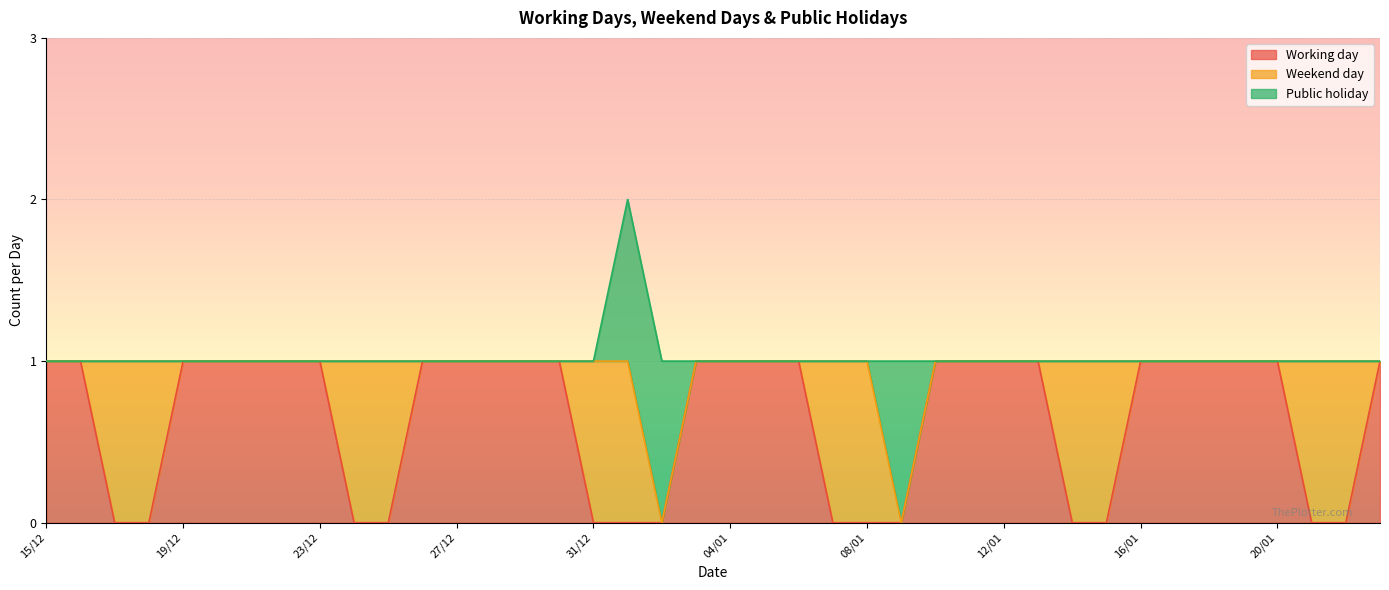

Reading left to right, transcribe all the data shown in this chart.

Working day: 1	1	0	0	1	1	1	1	1	0	0	1	1	1	1	1	0	0	0	1	1	1	1	0	0	0	1	1	1	1	0	0	1	1	1	1	1	0	0	1
Weekend day: 0	0	1	1	0	0	0	0	0	1	1	0	0	0	0	0	1	1	0	0	0	0	0	1	1	0	0	0	0	0	1	1	0	0	0	0	0	1	1	0
Public holiday: 0	0	0	0	0	0	0	0	0	0	0	0	0	0	0	0	0	1	1	0	0	0	0	0	0	1	0	0	0	0	0	0	0	0	0	0	0	0	0	0